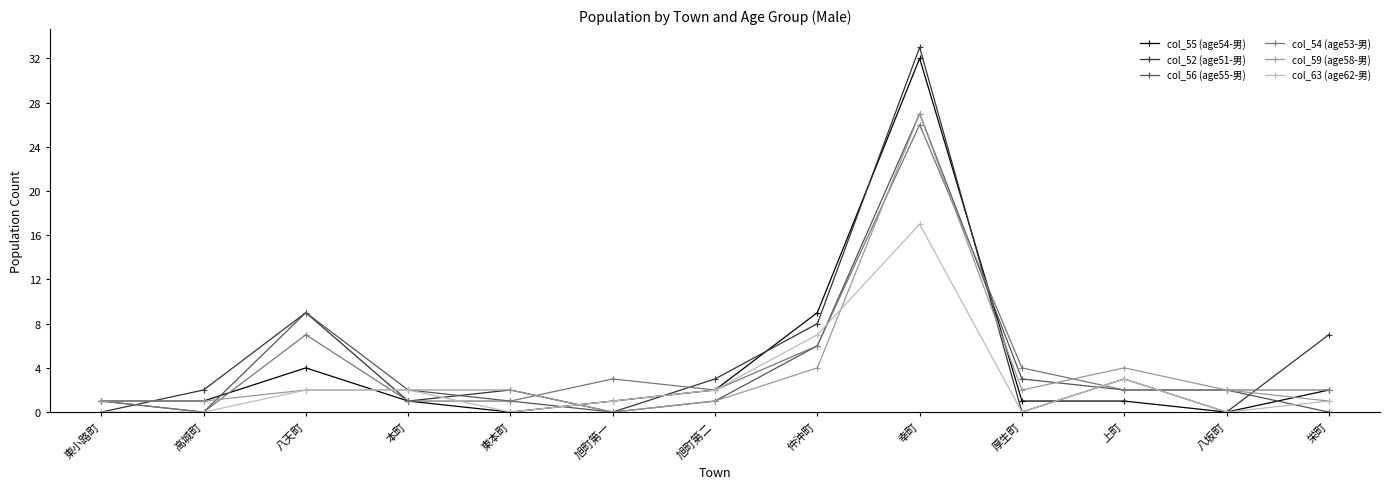

At which label is col_56 (age55-男) closest to 13?

八天町